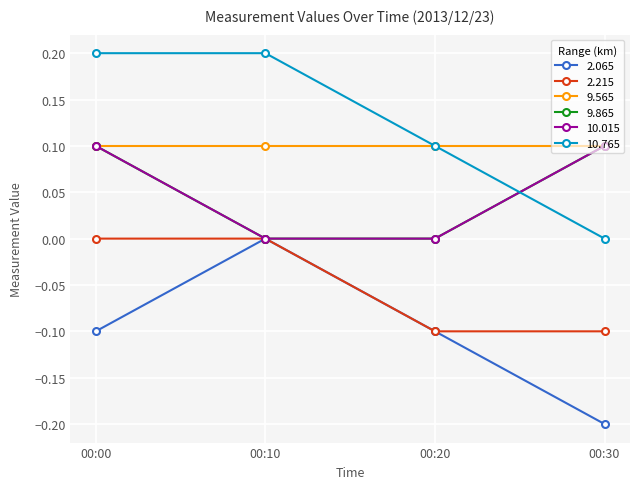

Which series has the widest spread of values?

2.065